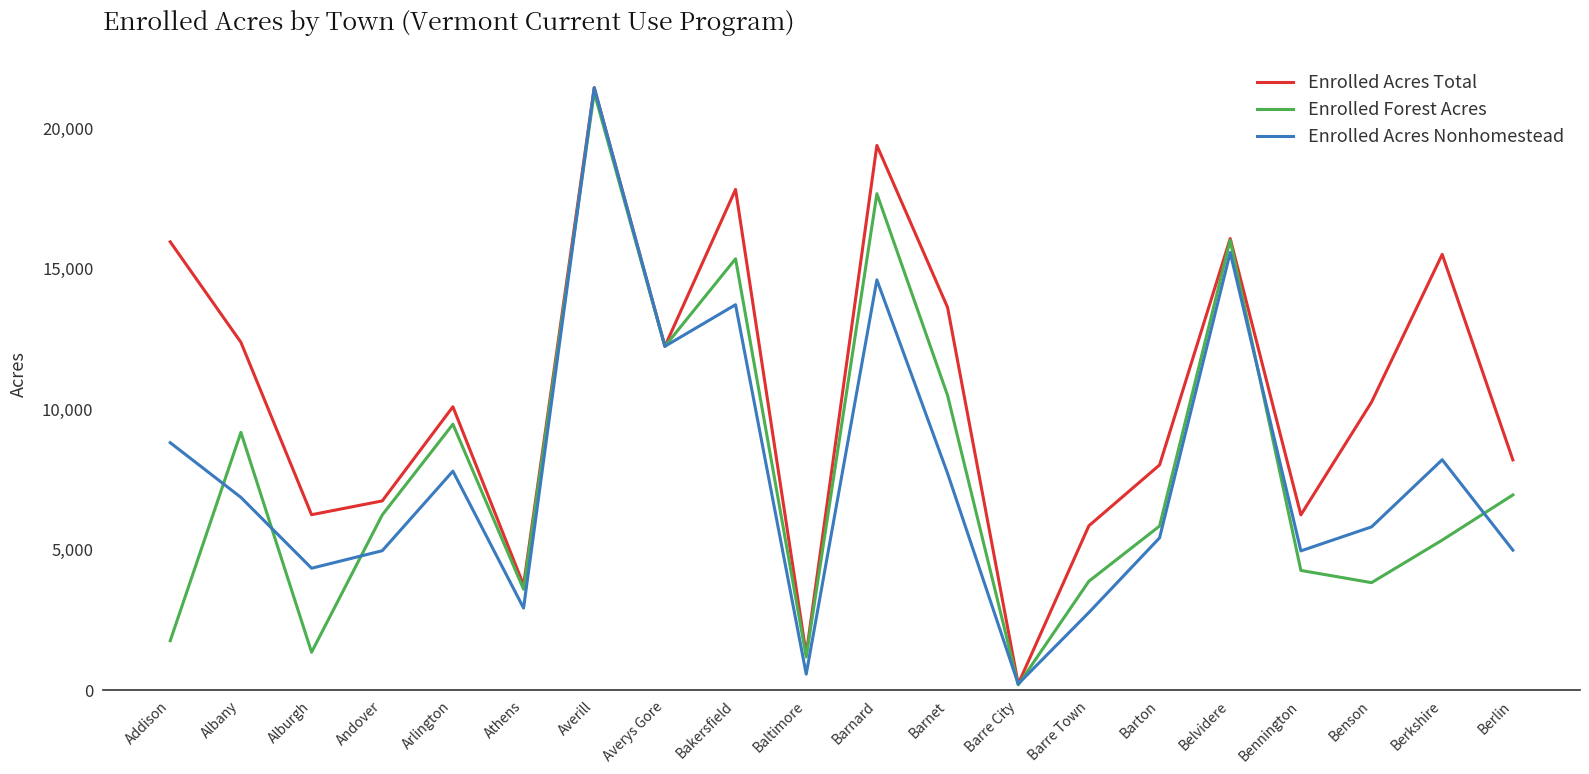

Which series has the largest total across all categories?

Enrolled Acres Total